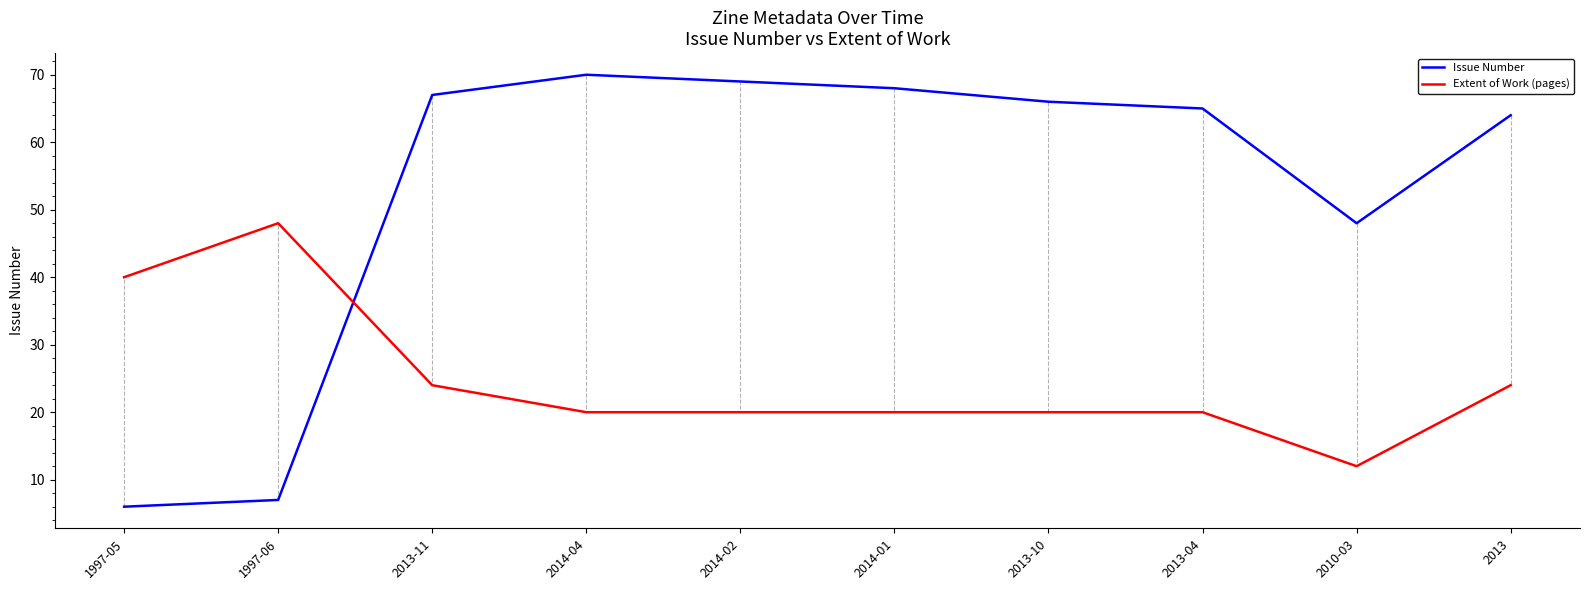

What value does the Issue Number series have at 2014-01?

68